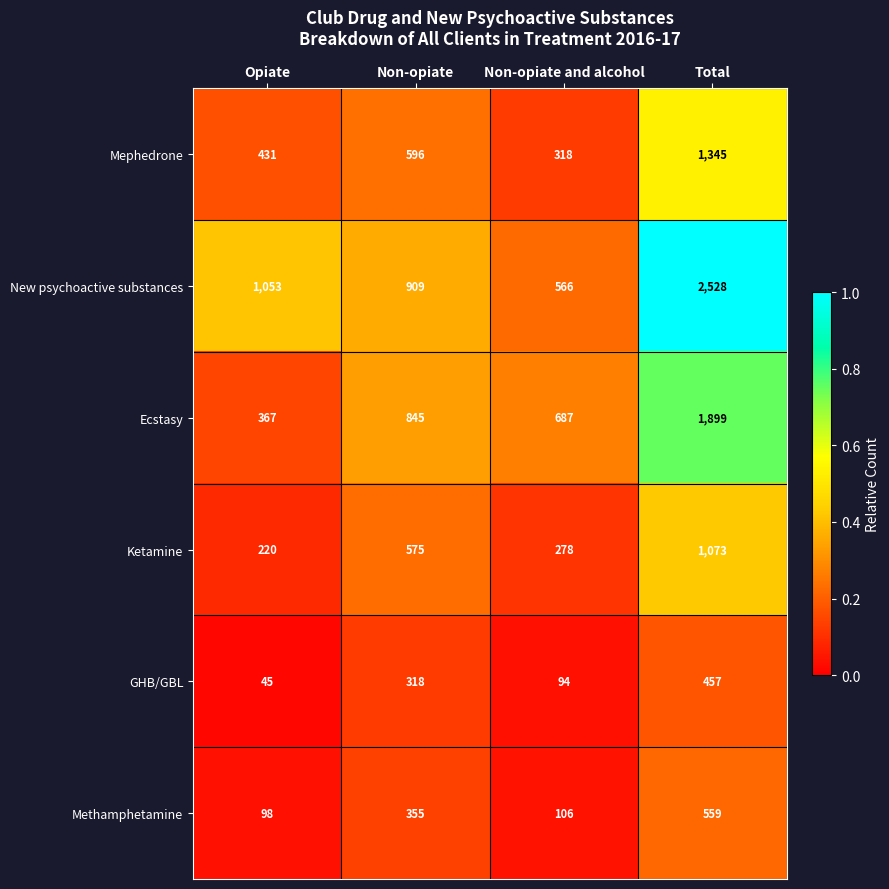

Is it true that Mephedrone equals 809 at Non-opiate?

False